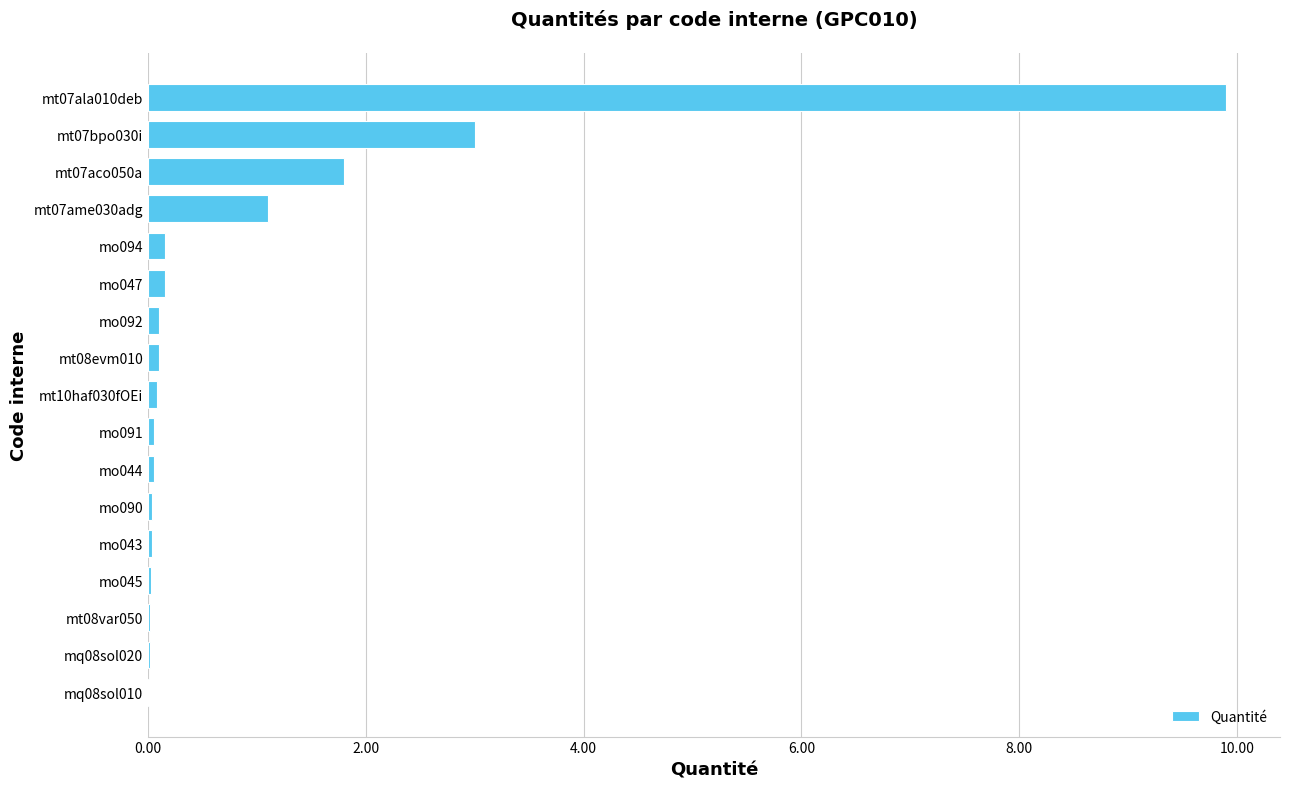

Where is the data nearest to the value 4?

mt07bpo030i